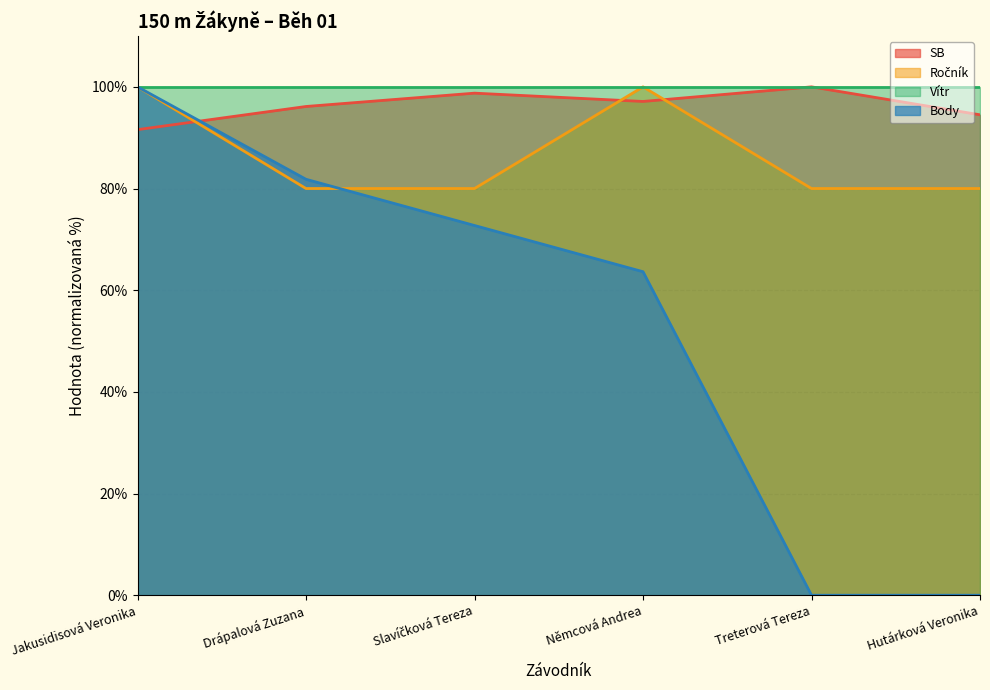

Where do Ročník and SB first cross each other?

Jakusidisová Veronika and Drápalová Zuzana